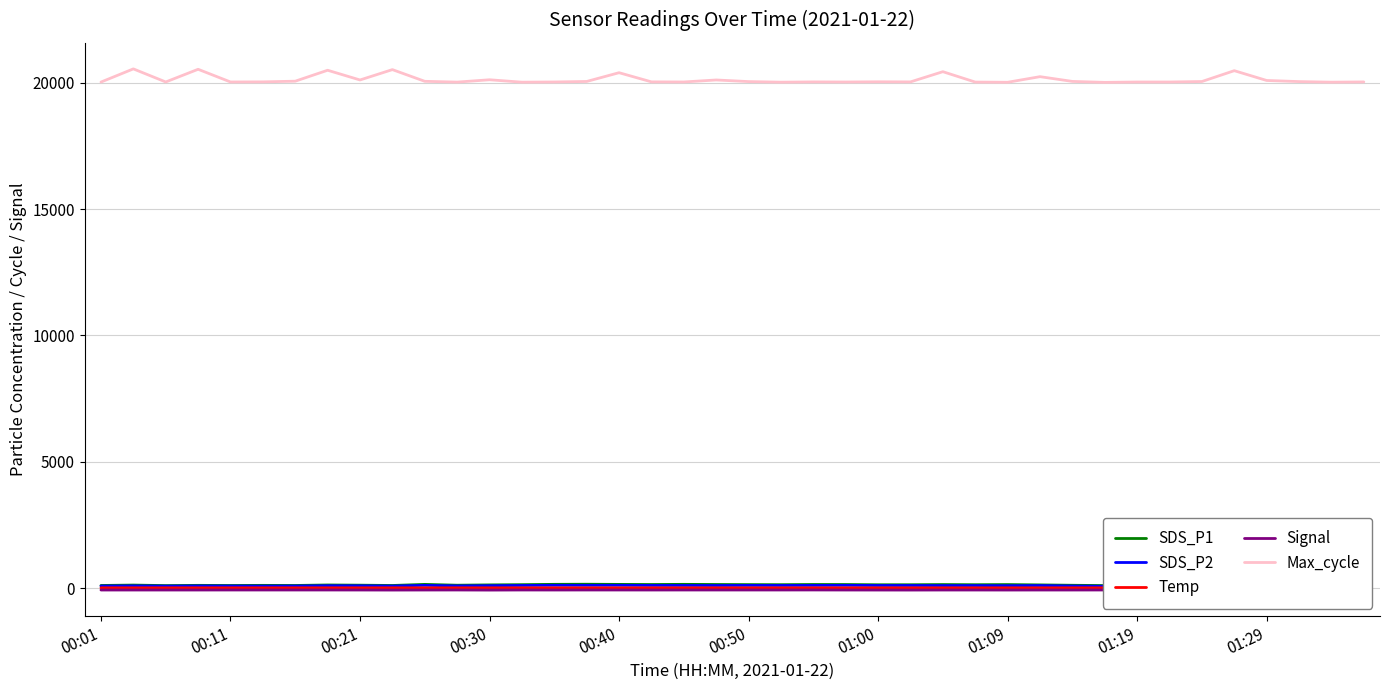

What is the average value of the Temp series?

10.5